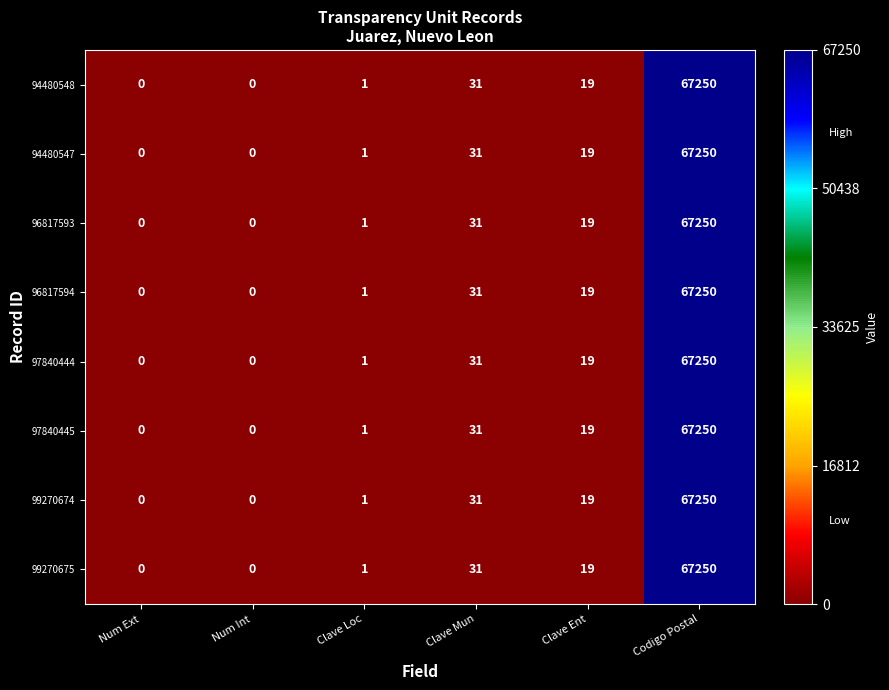

What is the maximum value shown in the chart?

67250